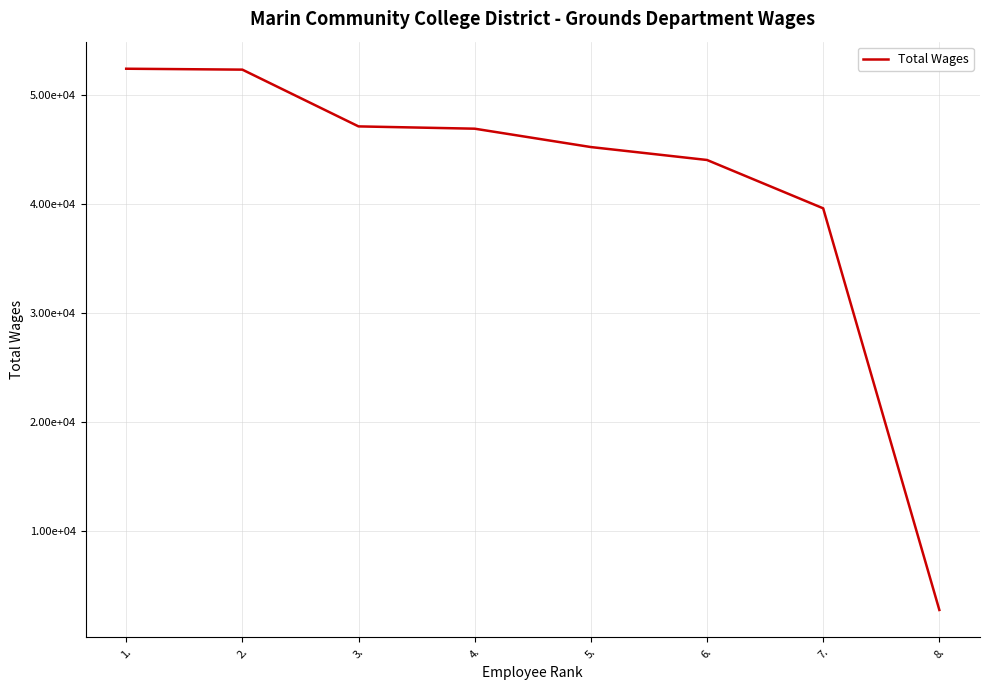

Does the chart display data point markers on the line(s)?

No